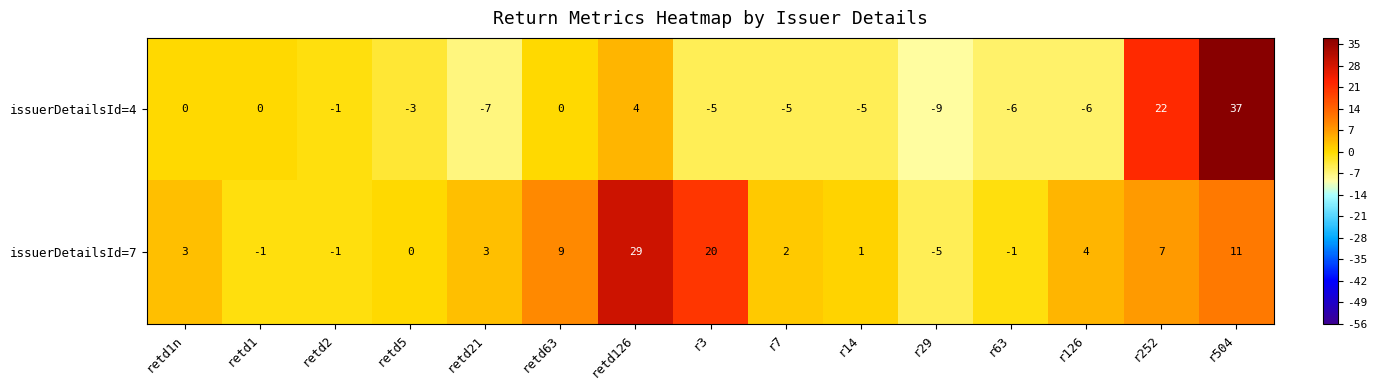

Which series has the widest spread of values?

issuerDetailsId=4